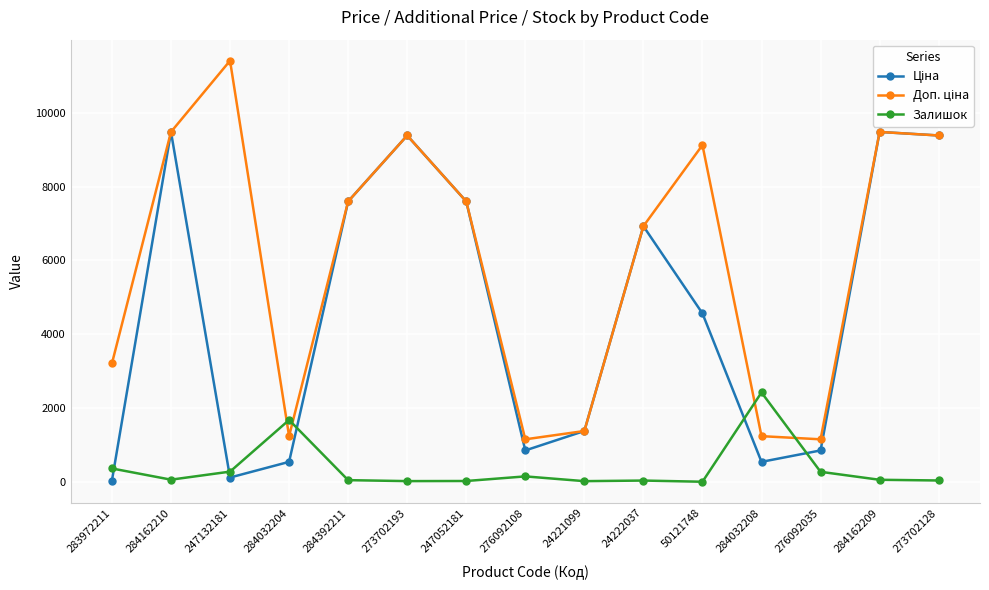

Is it true that Залишок equals 53.0 at 284162209?

True